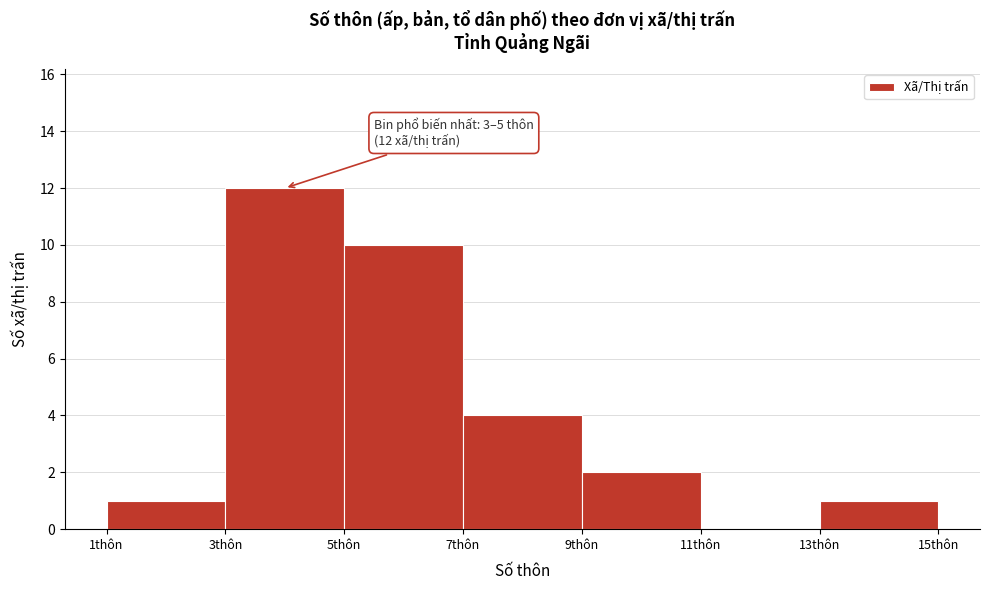

Which range on the x-axis has the tallest bar?

3 to 5